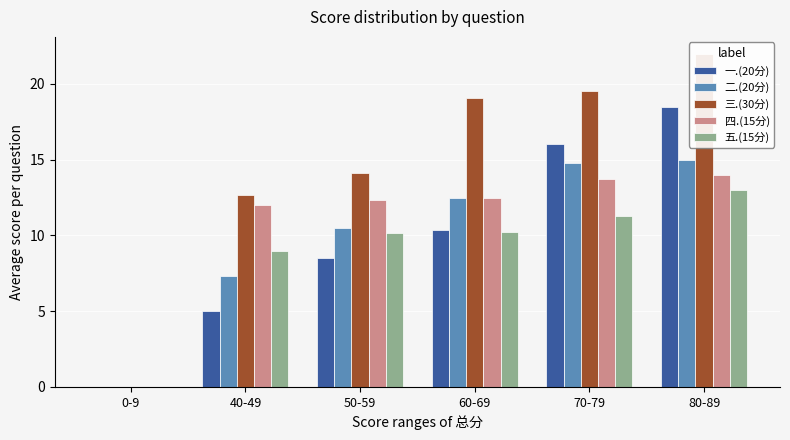

List the labels in order of 一.(20分) value, largest first.

80-89, 70-79, 60-69, 50-59, 40-49, 0-9